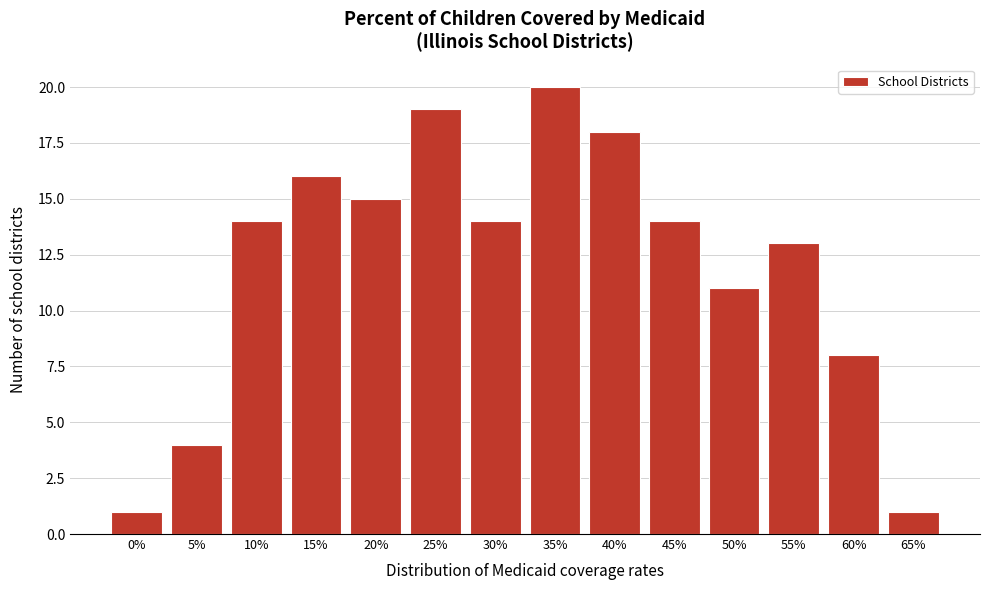

Reading left to right, extract all data points from this chart.

1	4	14	16	15	19	14	20	18	14	11	13	8	1